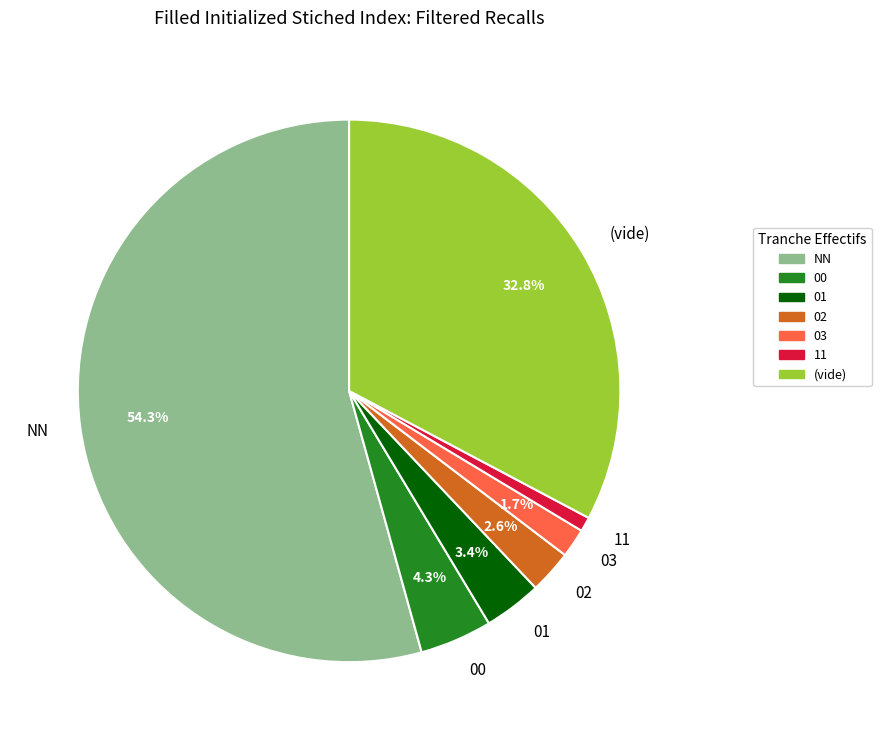

To the nearest percent, what percentage of the pie is 03?

2%